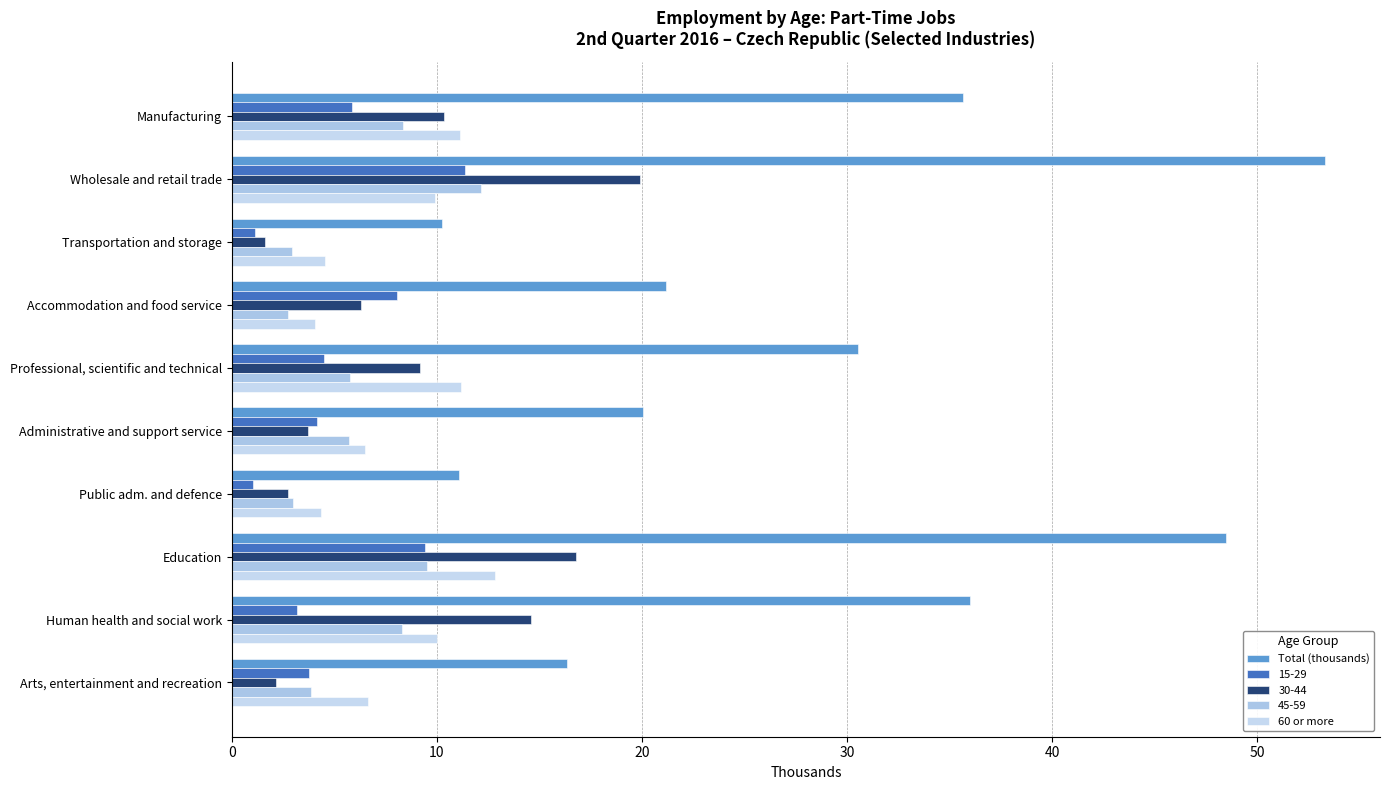

How many categories are shown in the chart?

10